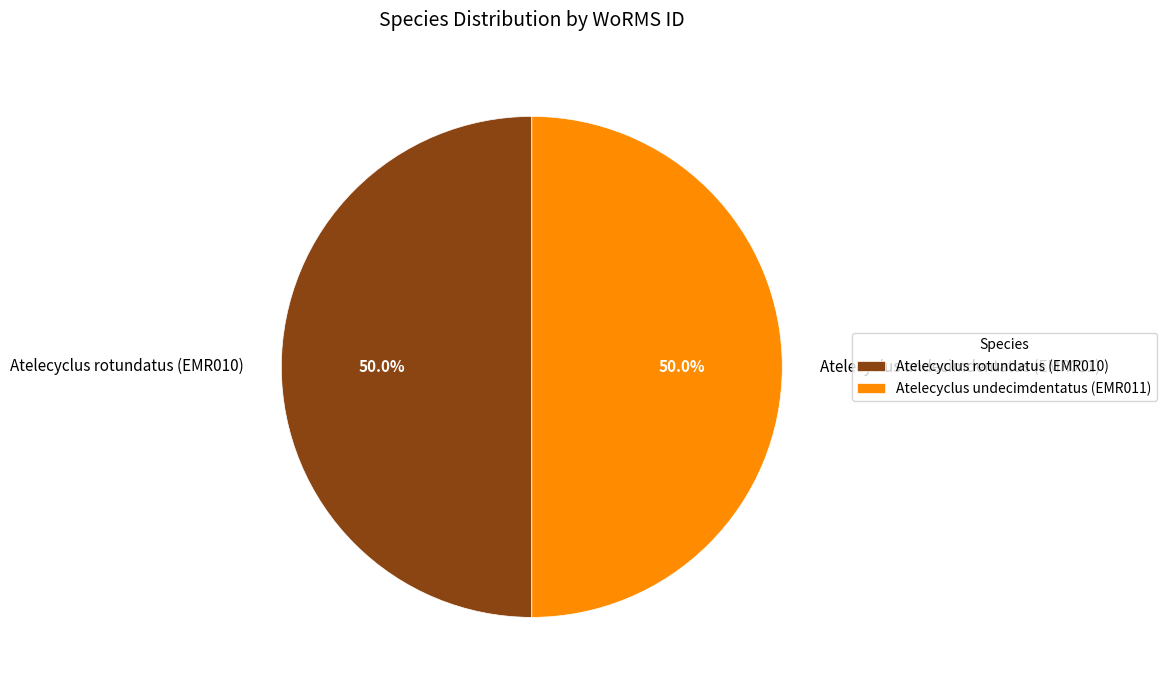

What is the ratio of the value at Atelecyclus undecimdentatus (EMR011) to the value at Atelecyclus rotundatus (EMR010)?

1.0